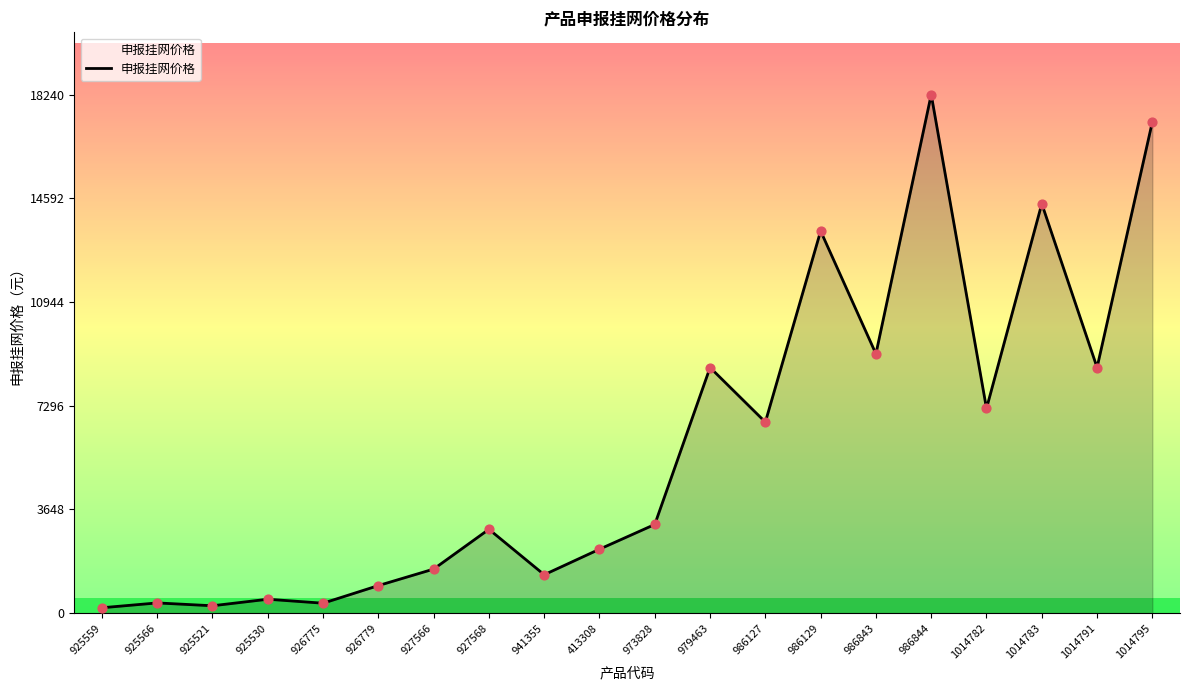

What is the change in value from 925521 to 413308?

+1990.0